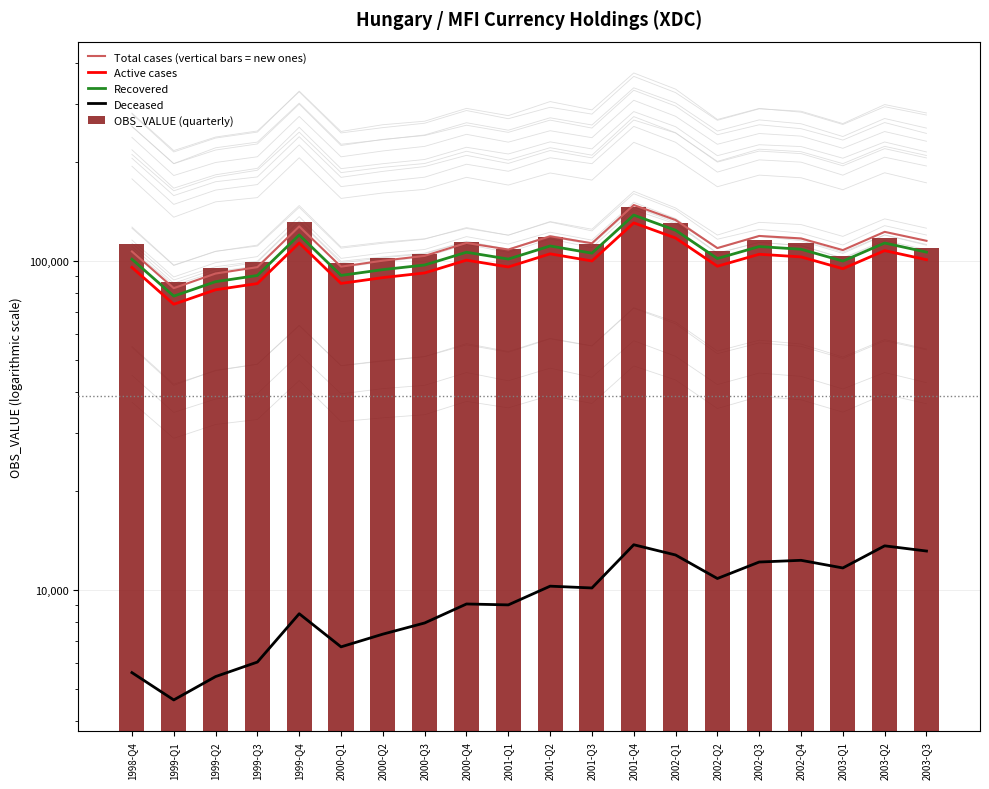

Reading right to left, what are all the values shown in this chart?

Total cases (vertical bars = new ones): 2003-Q3=115128.3	2003-Q2=122557.0	2003-Q1=107877.6	2002-Q4=117057.1	2002-Q3=119103.7	2002-Q2=109421.6	2002-Q1=133153.5	2001-Q4=147859.2	2001-Q3=113151.3	2001-Q2=118820.9	2001-Q1=108292.3	2000-Q4=113432.4	2000-Q3=103610.5	2000-Q2=100179.9	2000-Q1=96074.4	1999-Q4=127325.4	1999-Q3=95768.6	1999-Q2=91578.5	1999-Q1=82666.6	1998-Q4=106837.9
Active cases: 2003-Q3=100874.3	2003-Q2=107492.1	2003-Q1=94713.8	2002-Q4=102879.2	2002-Q3=104786.9	2002-Q2=96369.8	2002-Q1=117395.2	2001-Q4=130500.2	2001-Q3=99974.9	2001-Q2=105098.8	2001-Q1=95891.5	2000-Q4=100554.6	2000-Q3=91950.9	2000-Q2=89007.1	2000-Q1=85457.0	1999-Q4=113385.2	1999-Q3=85382.8	1999-Q2=81743.2	1999-Q1=73876.1	1998-Q4=95591.8
Recovered: 2003-Q3=106356.6	2003-Q2=113357.5	2003-Q1=99902.9	2002-Q4=108538.5	2002-Q3=110574.6	2002-Q2=101714.3	2002-Q1=123932.5	2001-Q4=137797.1	2001-Q3=105588.2	2001-Q2=111024.2	2001-Q1=101320.4	2000-Q4=106271.4	2000-Q3=97200.5	2000-Q2=94110.1	2000-Q1=90377.2	1999-Q4=119941.2	1999-Q3=90340.9	1999-Q2=86510.3	1999-Q1=78203.0	1998-Q4=101214.9
Deceased: 2003-Q3=13157.5	2003-Q2=13644.9	2003-Q1=11689.0	2002-Q4=12331.2	2002-Q3=12184.5	2002-Q2=10857.8	2002-Q1=12799.2	2001-Q4=13749.0	2001-Q3=10162.9	2001-Q2=10291.6	2001-Q1=9029.1	2000-Q4=9086.6	2000-Q3=7957.3	2000-Q2=7359.1	2000-Q1=6733.0	1999-Q4=8488.4	1999-Q3=6054.0	1999-Q2=5469.6	1999-Q1=4645.7	1998-Q4=5623.1
OBS_VALUE (quarterly): 2003-Q3=109646.0	2003-Q2=117309.0	2003-Q1=103781.0	2002-Q4=113185.0	2002-Q3=115753.0	2002-Q2=106890.0	2002-Q1=130745.0	2001-Q4=145939.0	2001-Q3=112265.0	2001-Q2=118509.0	2001-Q1=108578.0	2000-Q4=114335.0	2000-Q3=104992.0	2000-Q2=102060.0	2000-Q1=98405.0	1999-Q4=131121.0	1999-Q3=99161.0	1999-Q2=95342.0	1999-Q1=86538.0	1998-Q4=112461.0